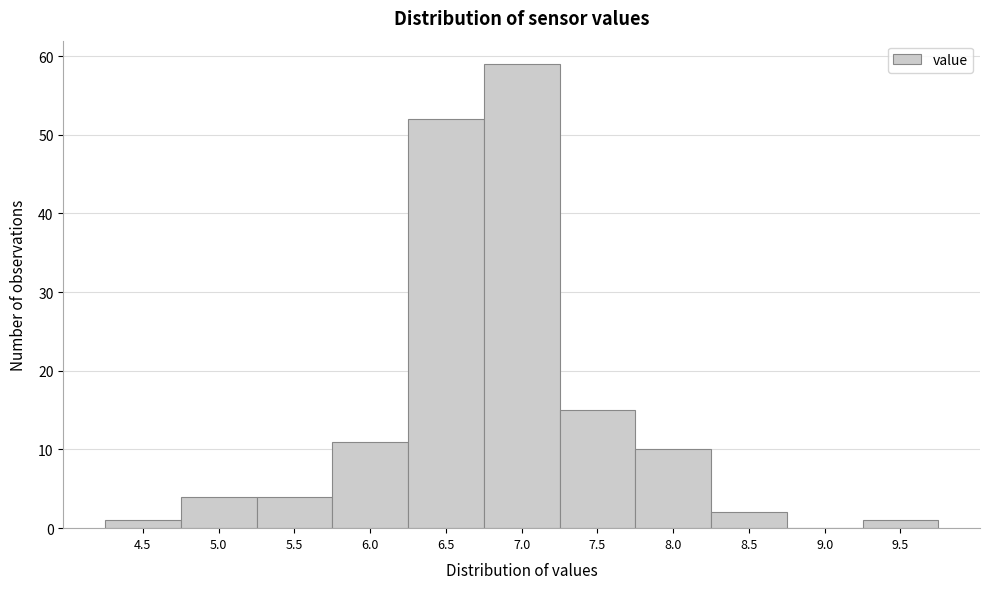

Reading left to right, extract all data points from this chart.

4.5=1	5.0=4	5.5=4	6.0=11	6.5=52	7.0=59	7.5=15	8.0=10	8.5=2	9.0=0	9.5=1